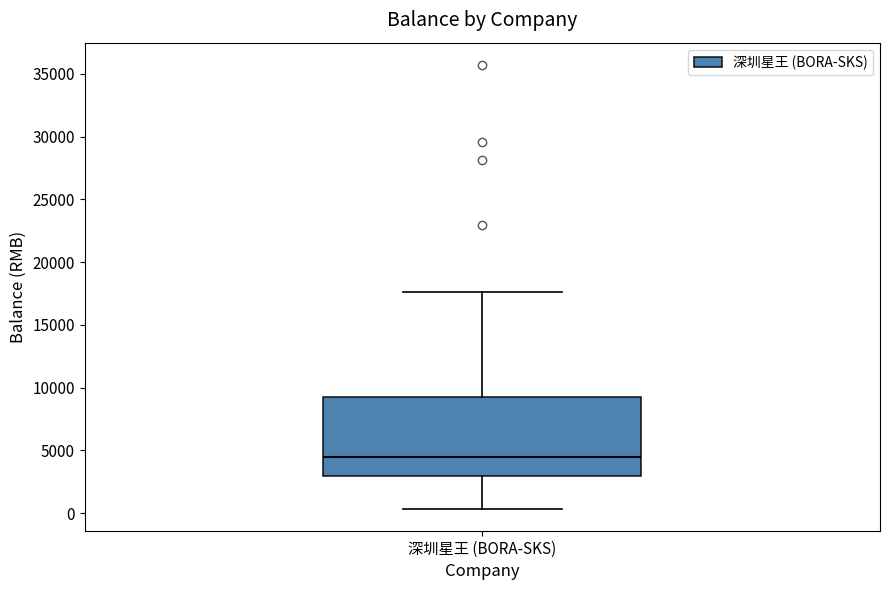

Transcribe this box plot: give where the median line is, the range the box spans, and where the two whiskers end, as read against the y-axis. The values are not printed on the chart, so give them approximately, as read against the axis.

median 4500, box 3000 to 9500, whiskers 500 to 17500